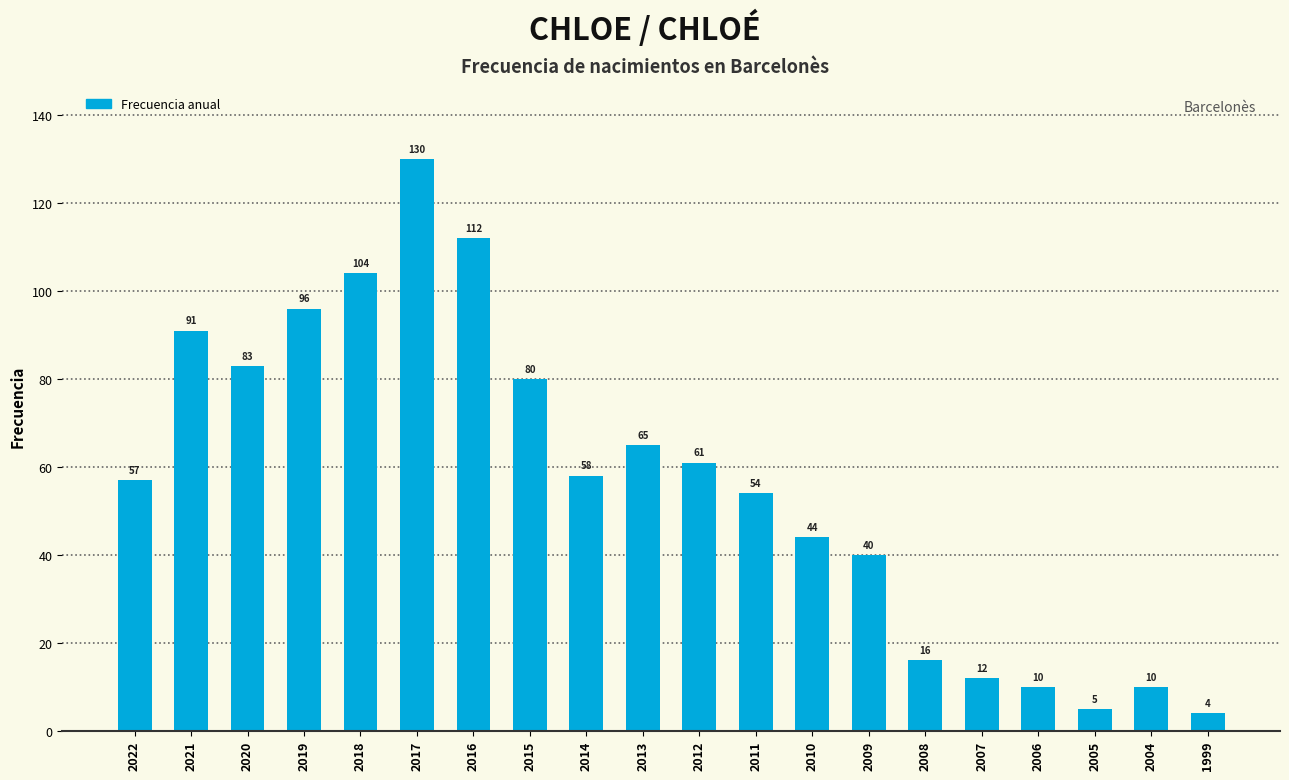

Reading left to right, list all the values displayed in this chart.

57	91	83	96	104	130	112	80	58	65	61	54	44	40	16	12	10	5	10	4